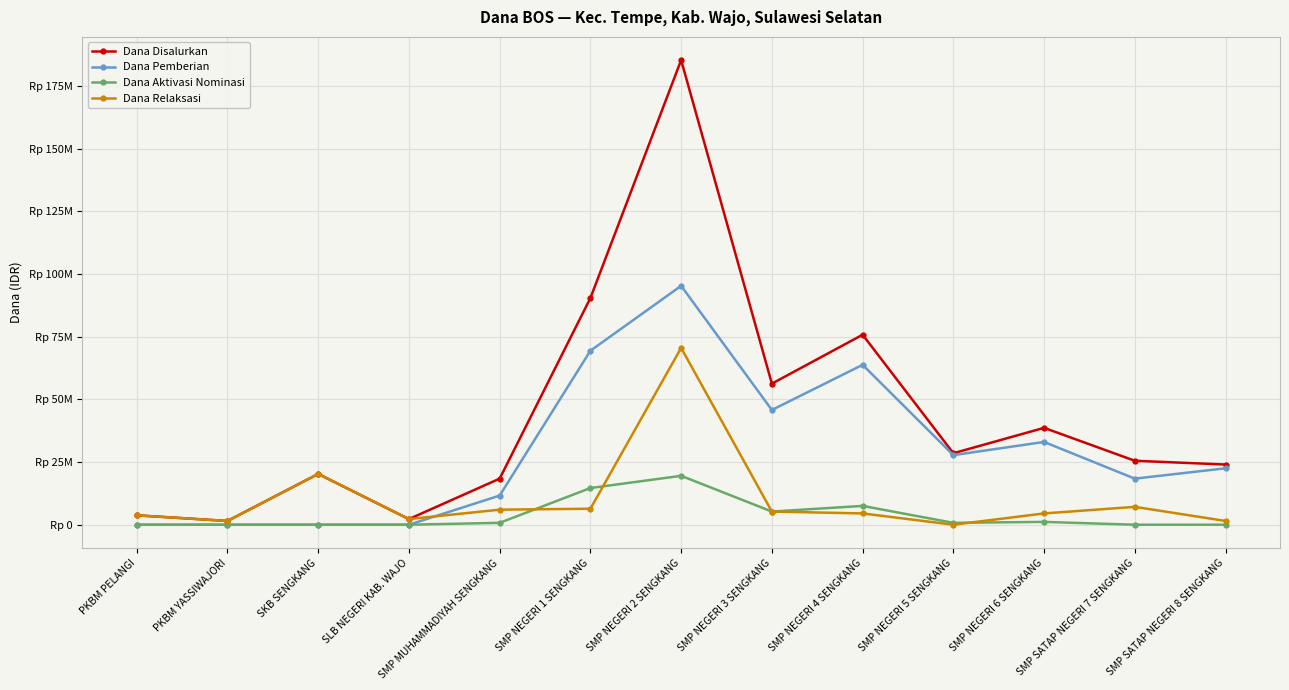

Is this an area chart (filled region under the line)?

No